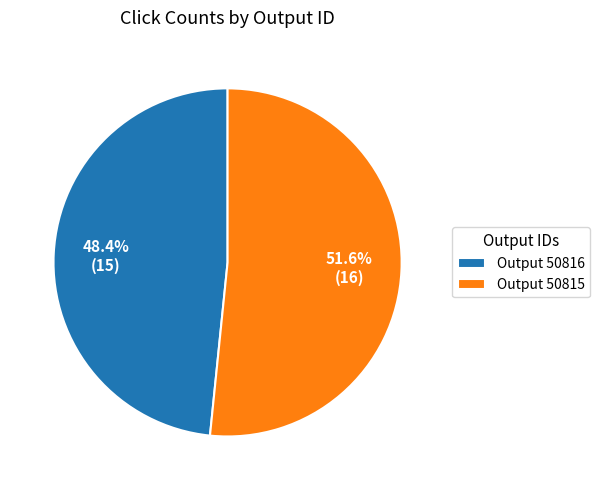

What percentage is NOT represented by Output 50816?

51.6%